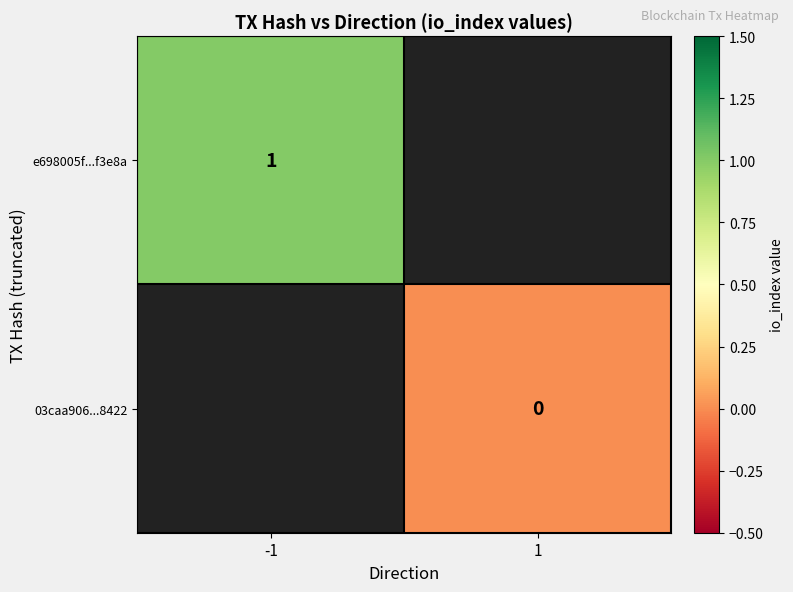

Is the value of 03caa906...8422 at 1 greater than the value of e698005f...f3e8a at -1?

No